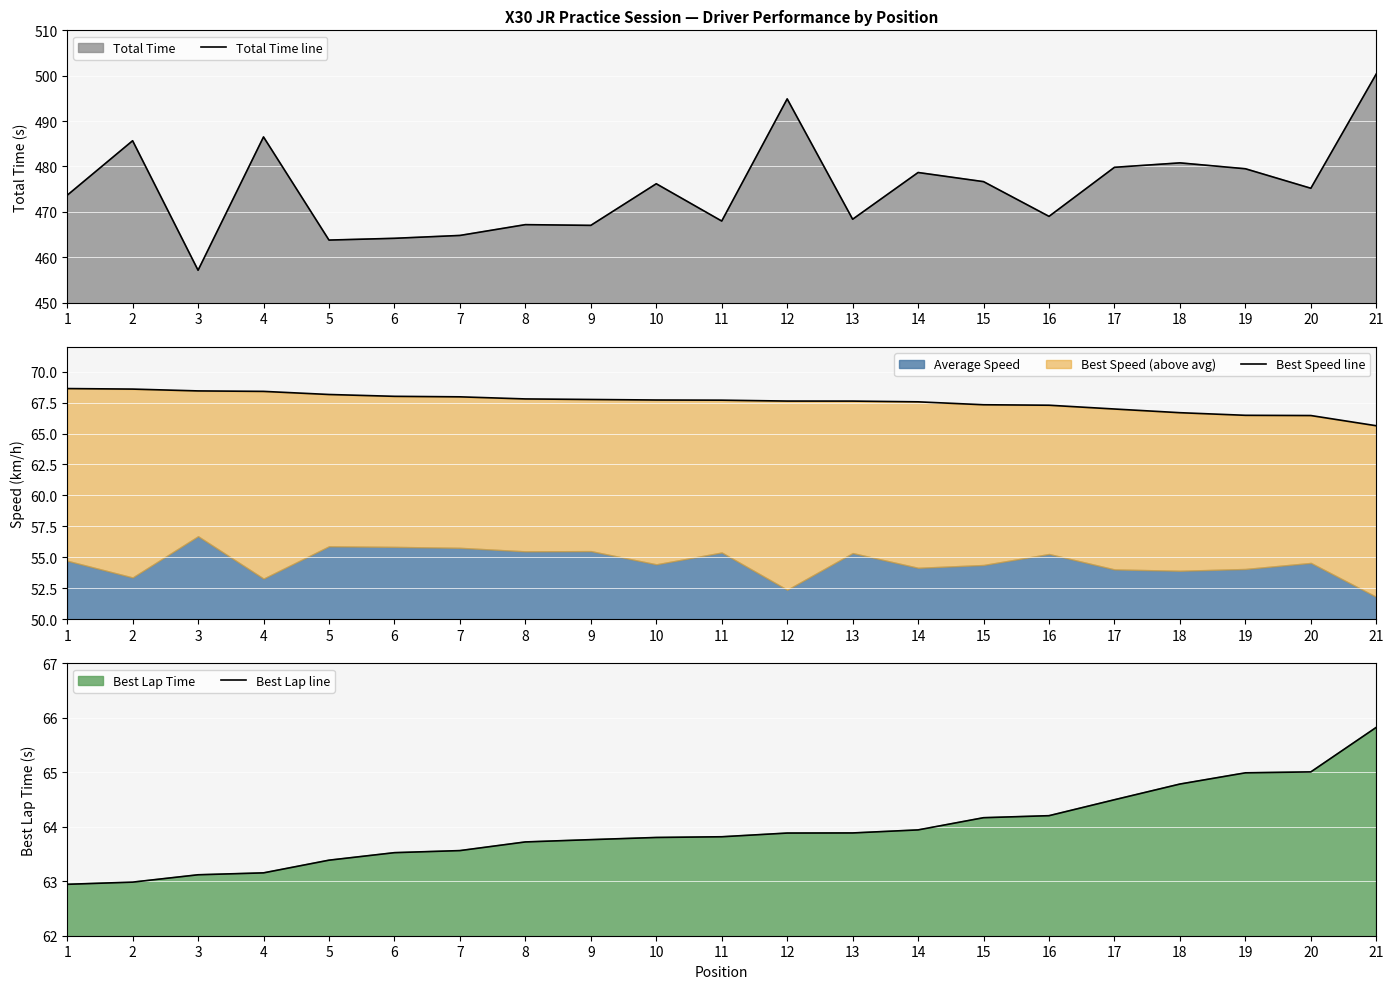

The Best Lap line series shows 63.9 at 12. True or false?

True